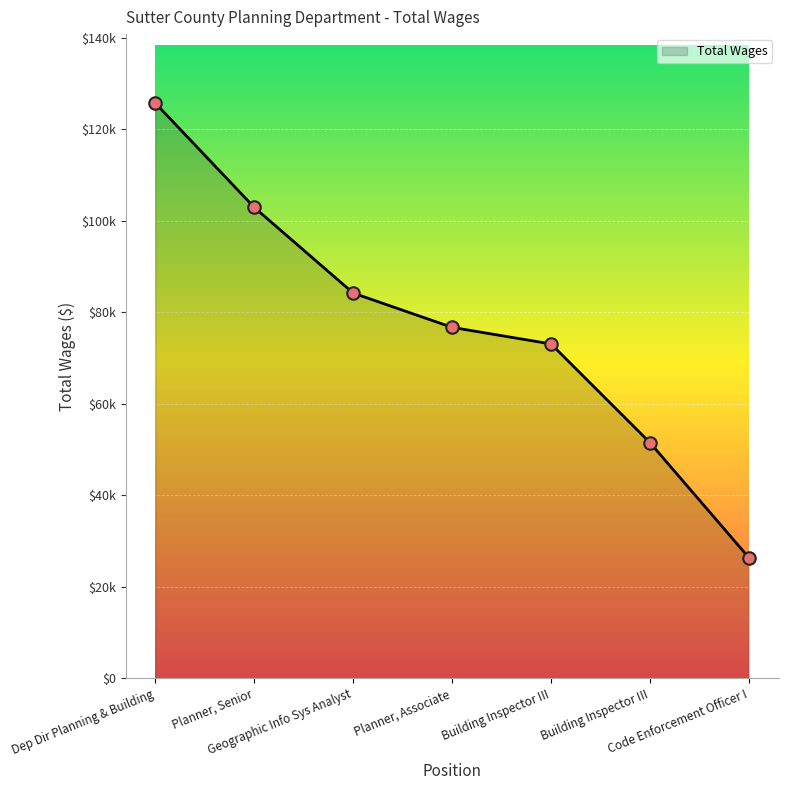

Does the chart have visible grid lines?

Yes